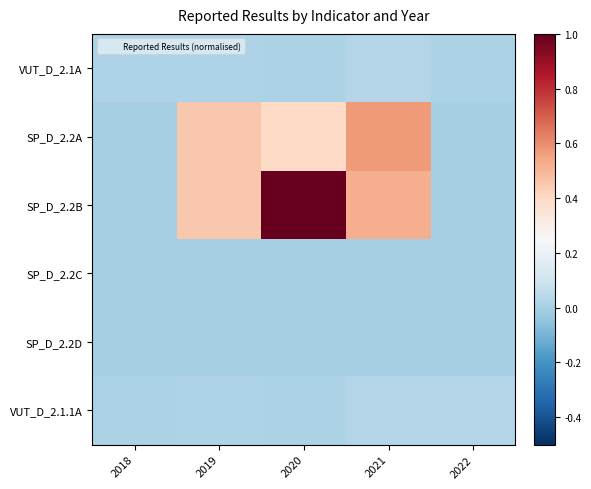

At how many categories does at least one series exceed 0?

5